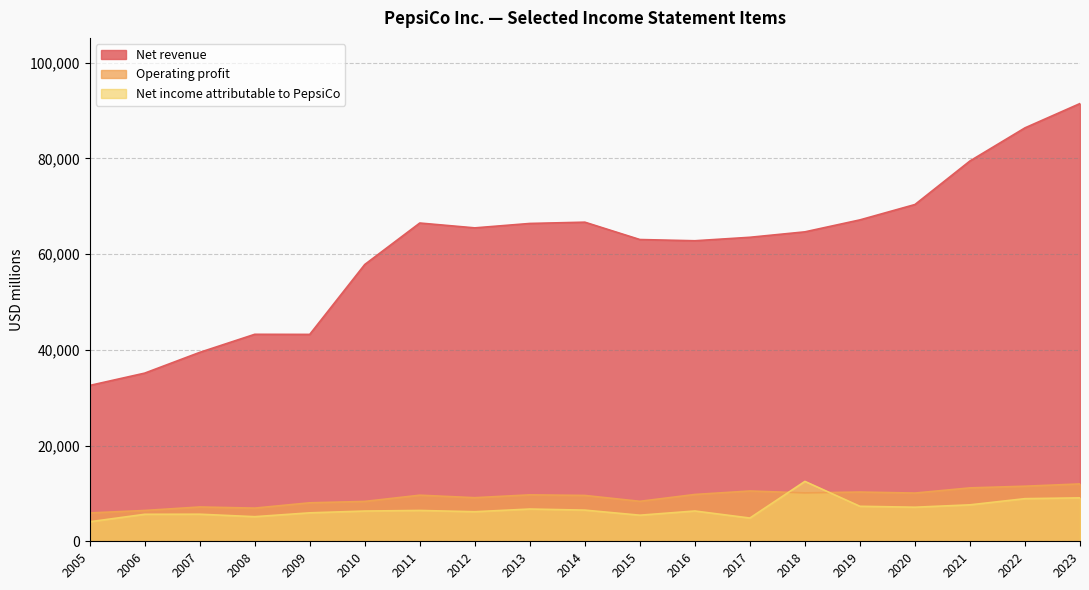

Between 2010 and 2014, which series saw the biggest shift?

Net revenue